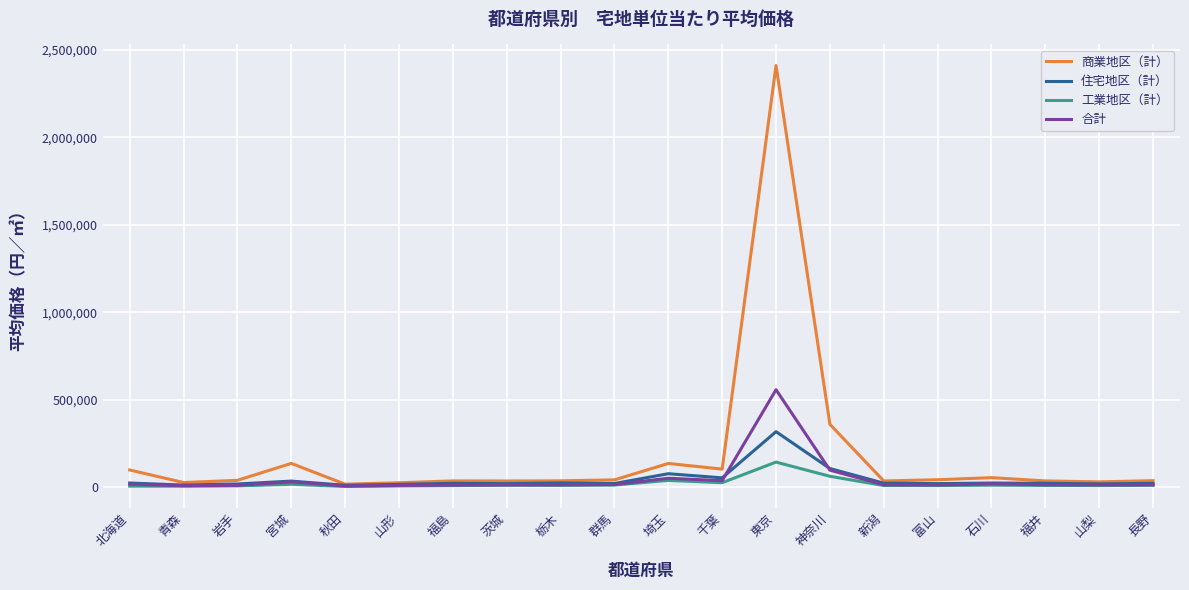

At which category is the sum across all series the highest?

東京